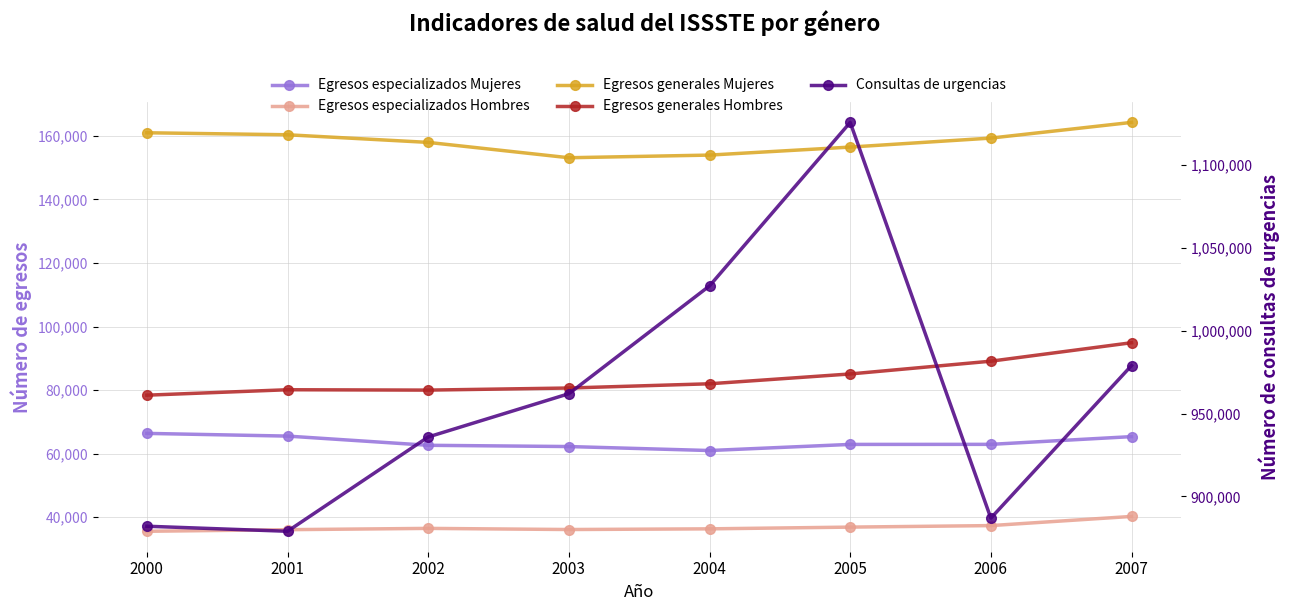

Rank the series at 2001 from highest to lowest value.

Consultas de urgencias, Egresos generales Mujeres, Egresos generales Hombres, Egresos especializados Mujeres, Egresos especializados Hombres